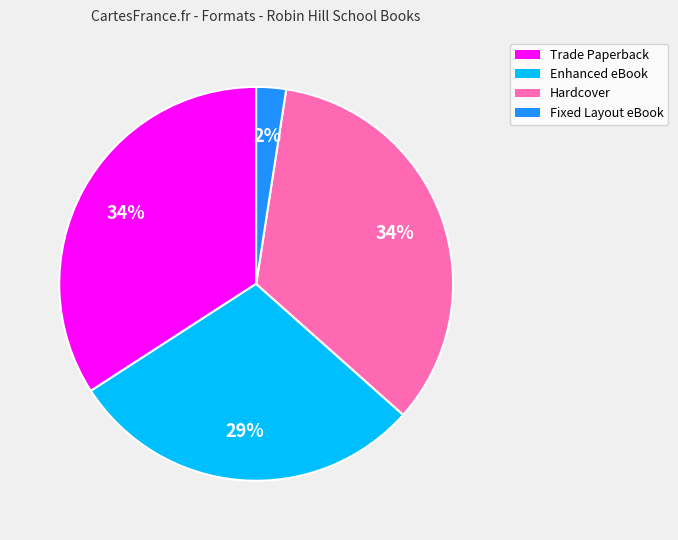

To the nearest percent, what percentage of the pie is Hardcover?

34%